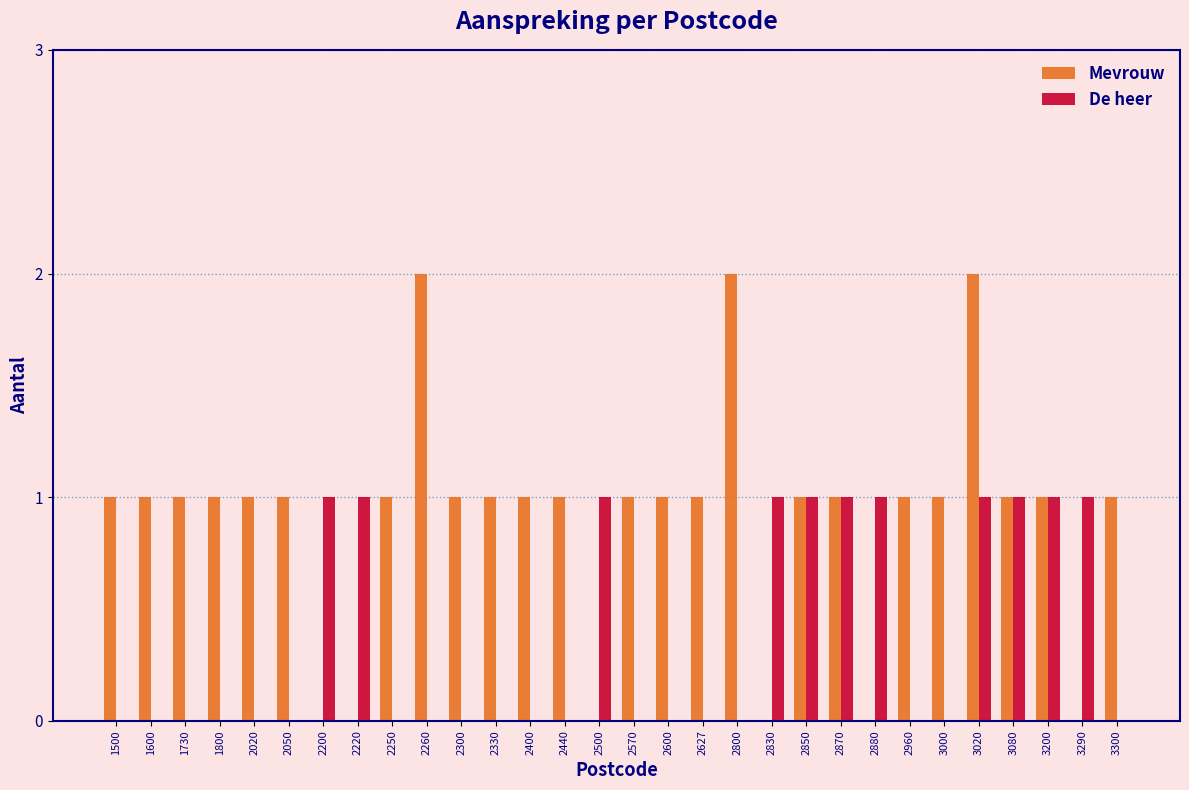

Which series has the largest range (max minus min)?

Mevrouw